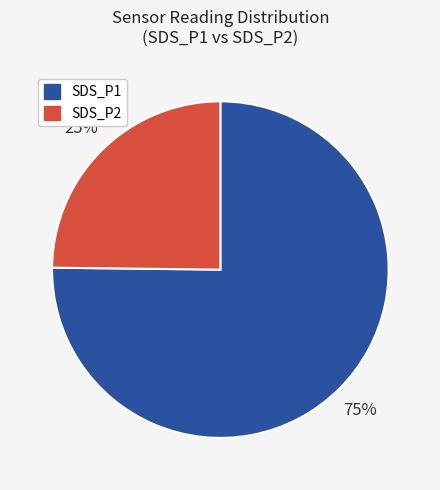

To the nearest percent, what is the difference between the largest and smallest slice percentages?

50%